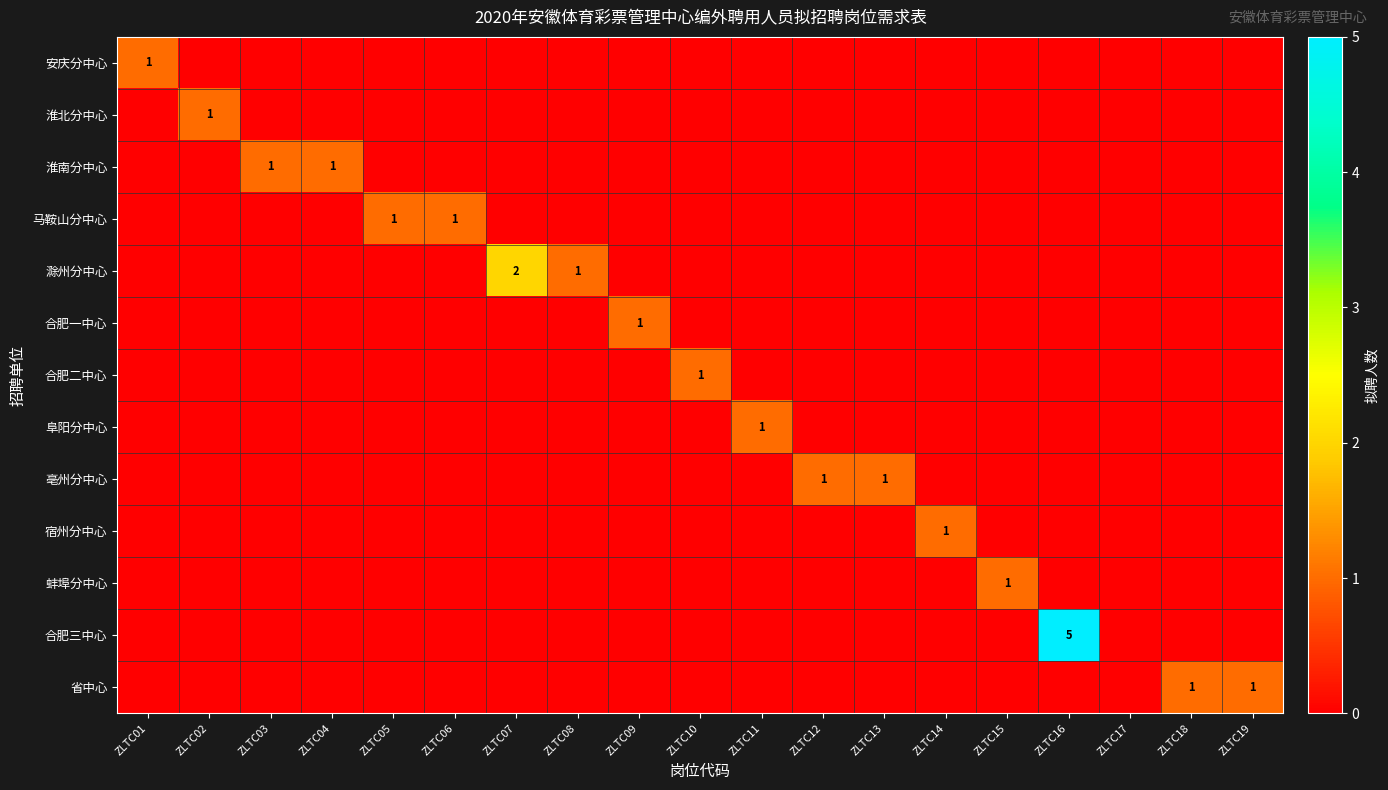

True or false: 合肥二中心 has a value of 1 at ZLTC10.

True